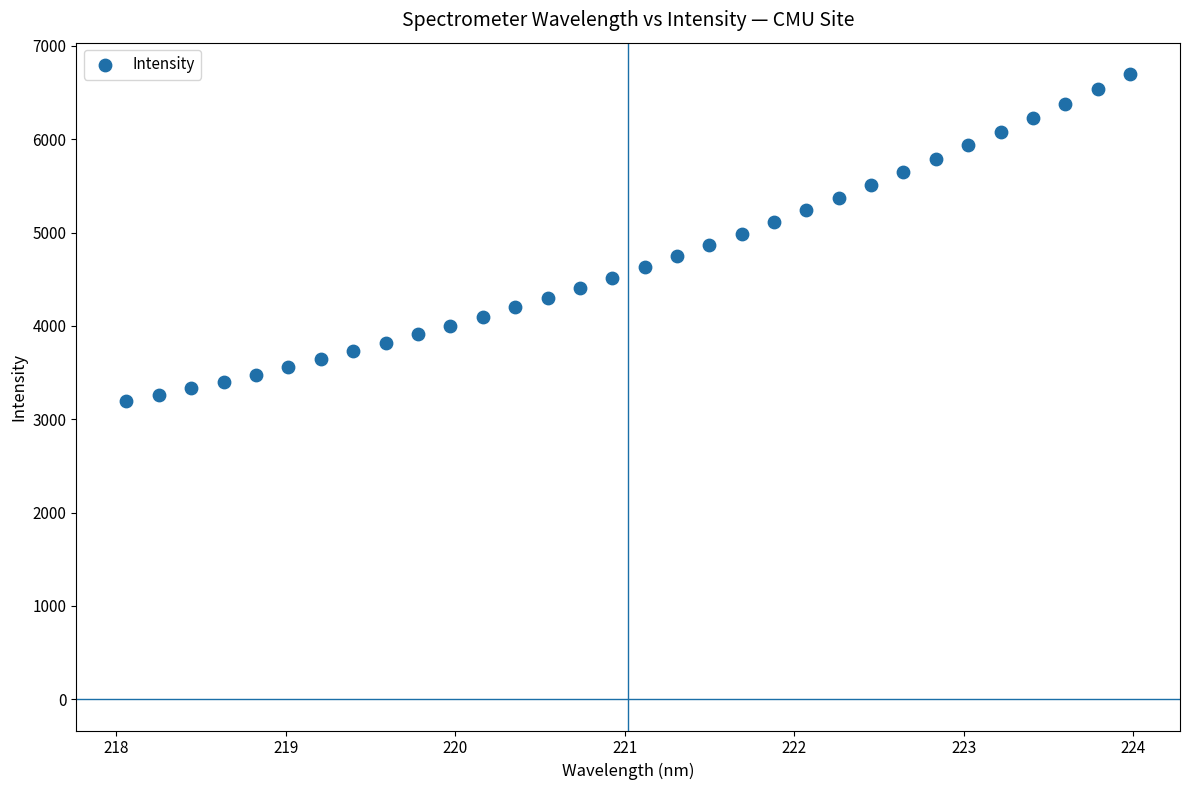

What is the range of X values (max minus min)?

5.9